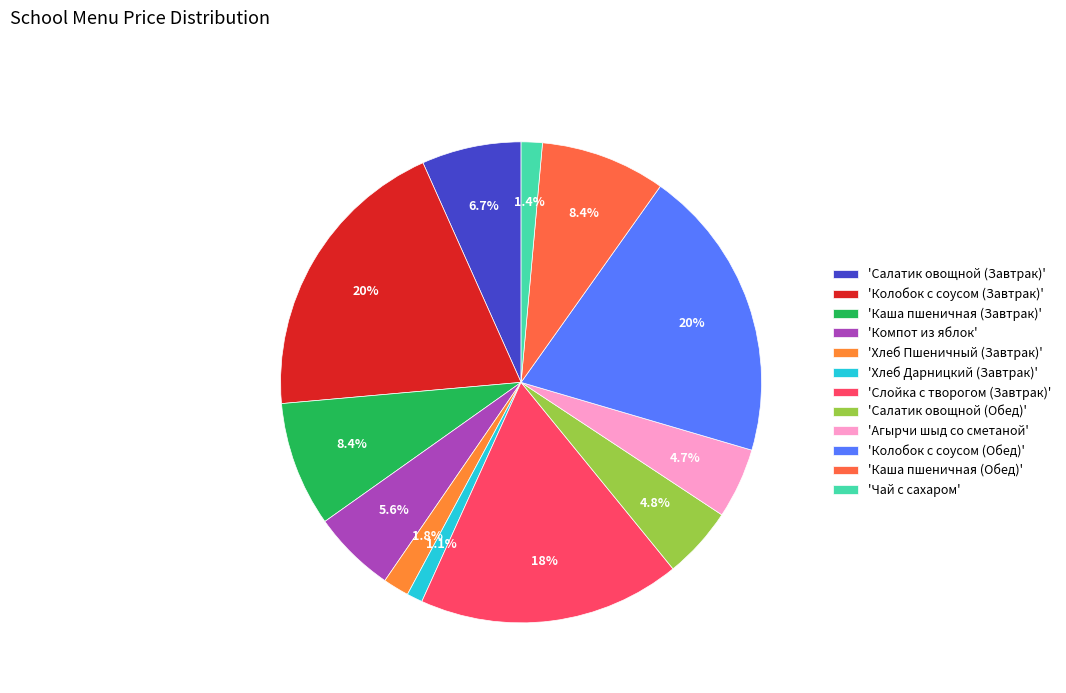

Count the number of slices in the pie.

12